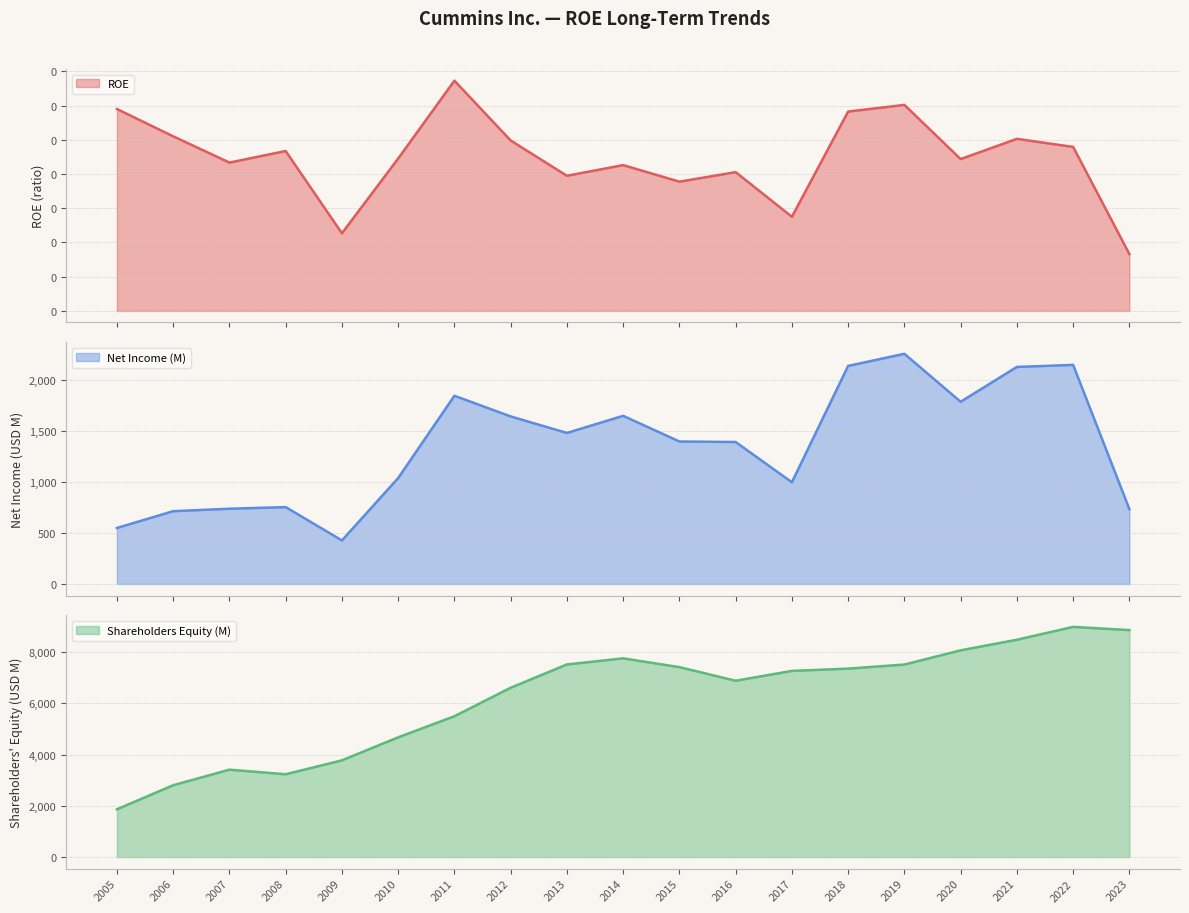

True or false: Shareholders Equity (M) has a value of 7406.0 at 2015.

True